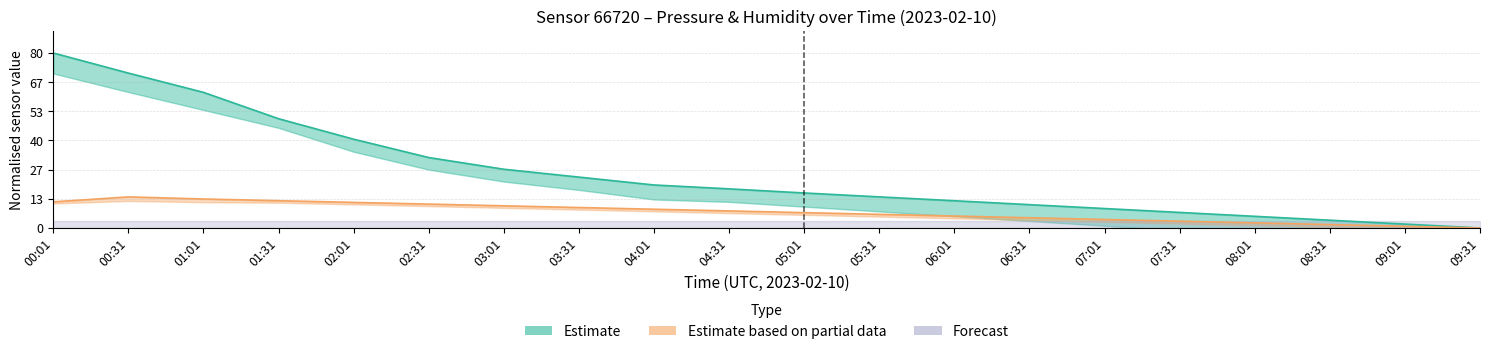

The humidity series shows 6.2 at 05:31. True or false?

True